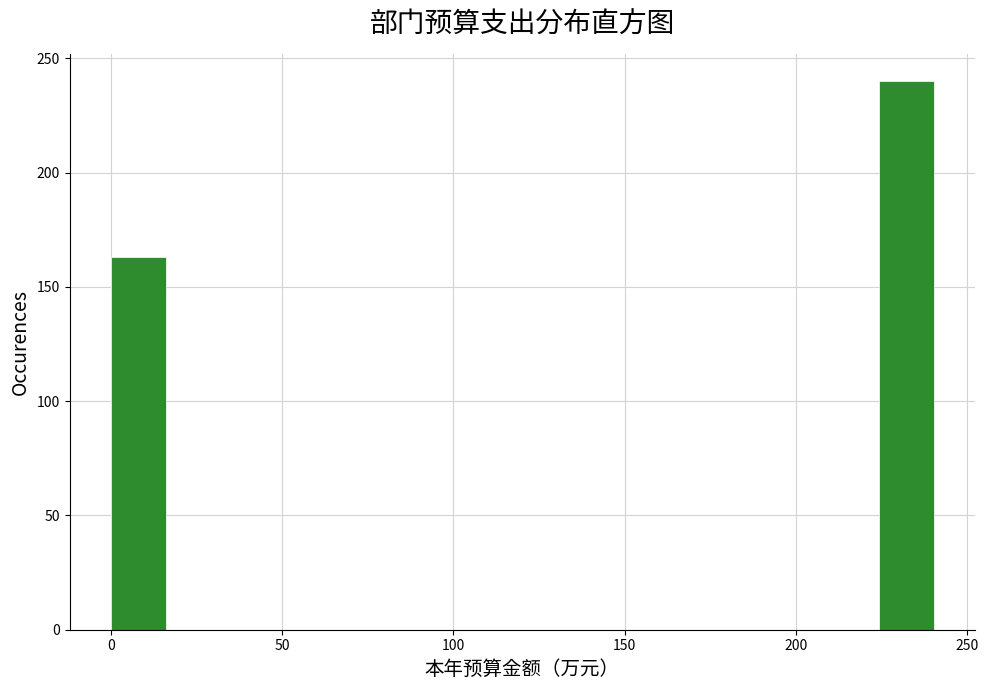

Read against the x-axis, roughly where is the centre of the tallest bar?

230